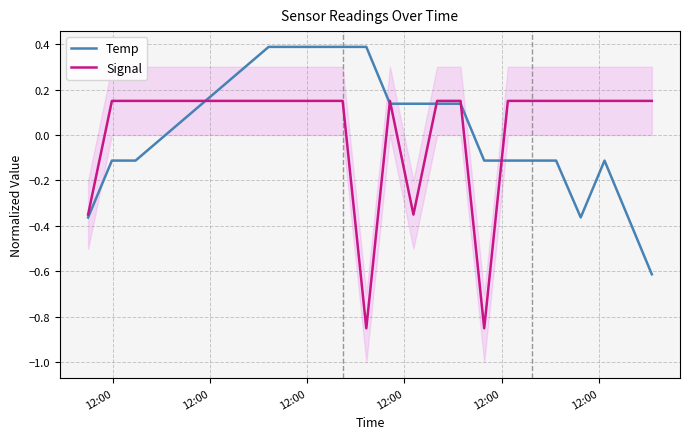

What is the highest value of the Temp series?

0.4